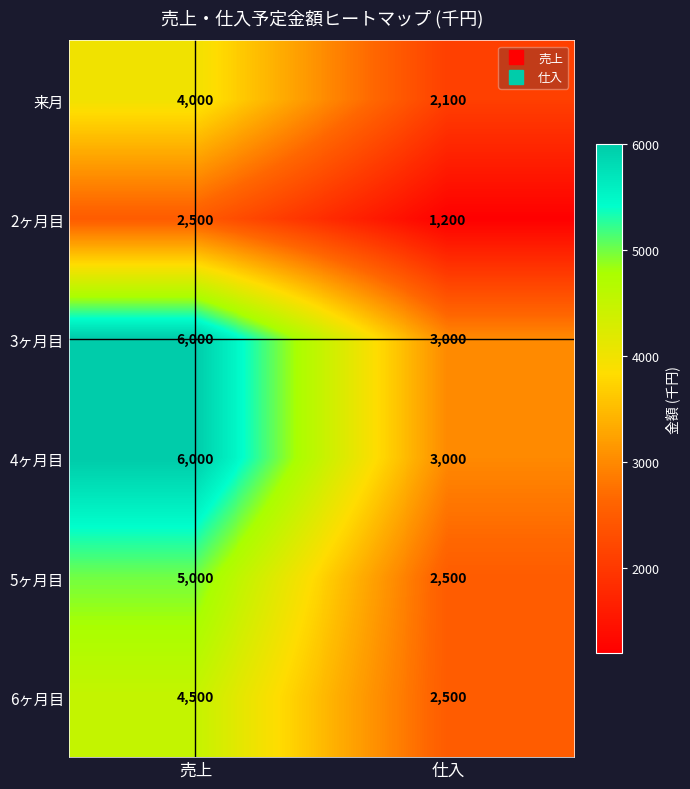

At how many categories does at least one series exceed 2734?

2